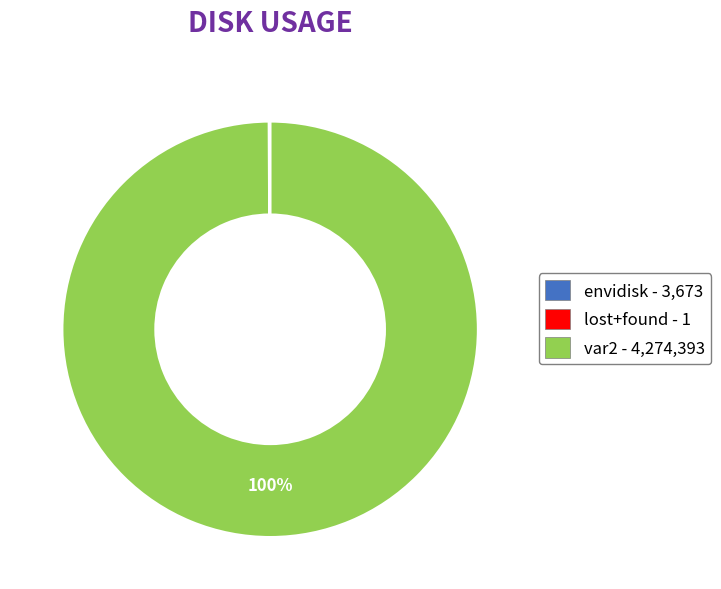

Is there any slice that represents more than half of the pie?

Yes